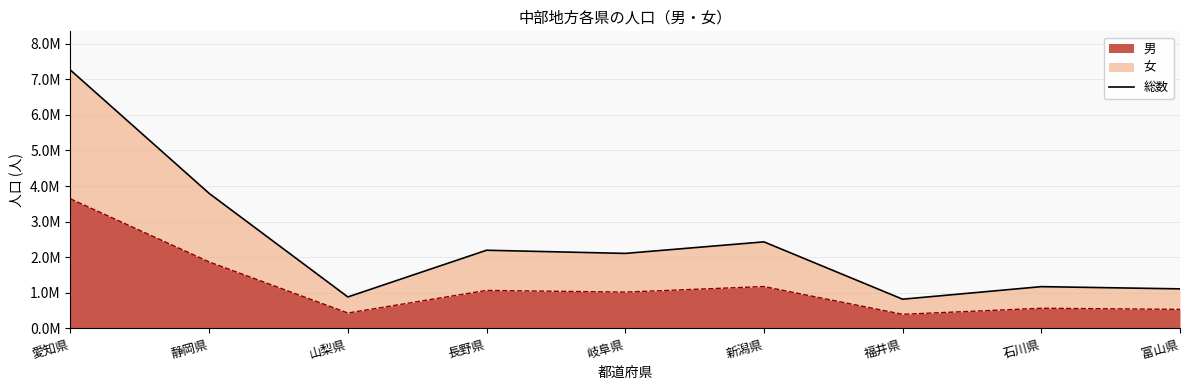

At which label is the value closest to 4038148?

静岡県